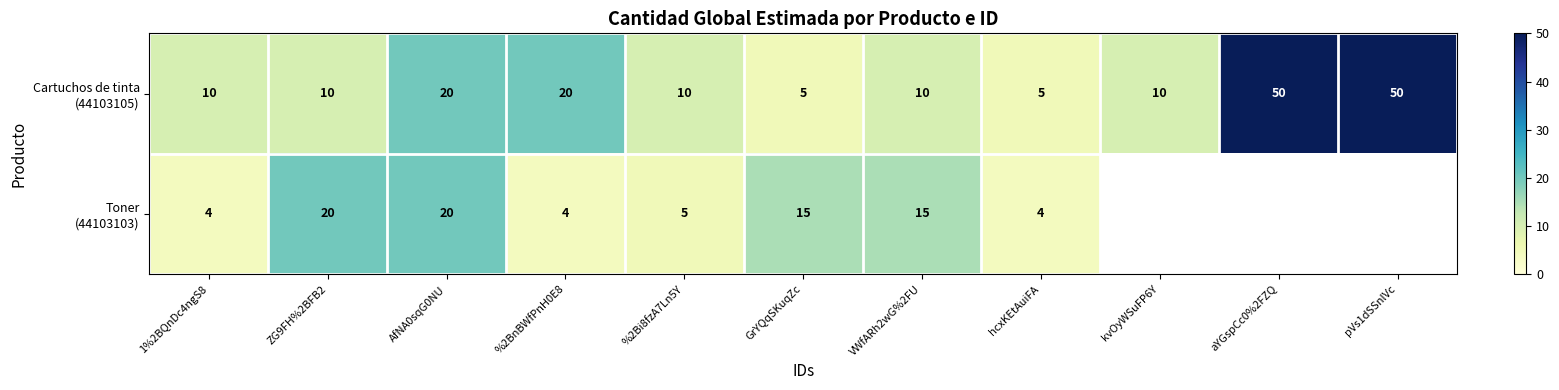

Is it true that Cartuchos de tinta (44103105) equals 29.8 at AfNA0sqG0NU?

False